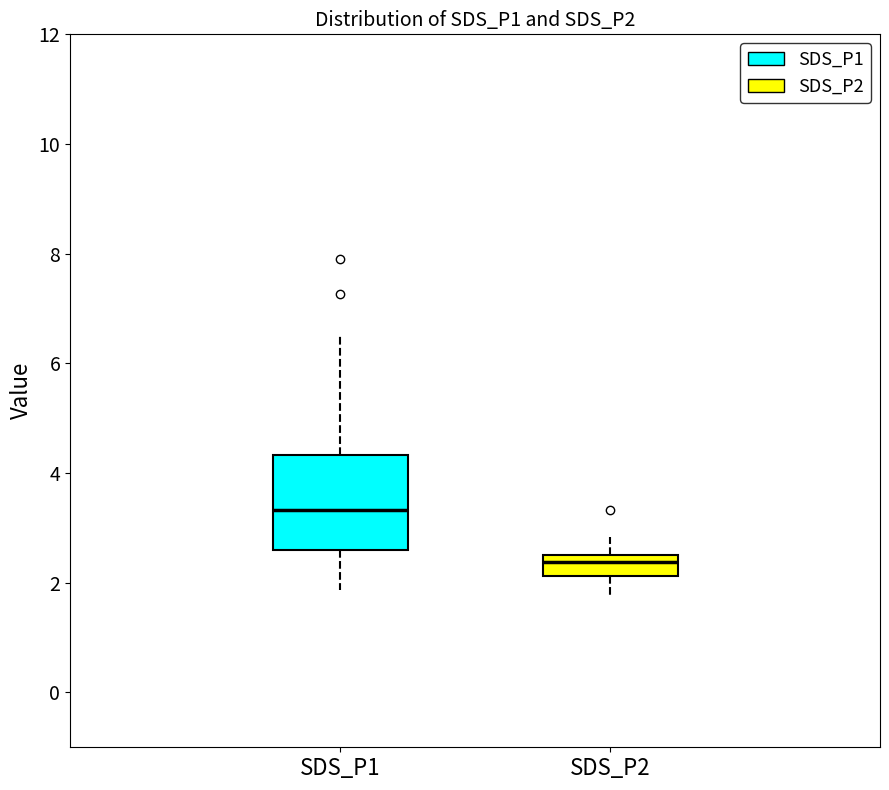

Reading left to right, read every box against the y-axis: the position of its median line, the range the box covers, and the ends of its whiskers. The values are not printed on the chart, so give them approximately, as read against the axis.

SDS_P1: median 3.4, box 2.6 to 4.4, whiskers 1.8 to 6.6
SDS_P2: median 2.4, box 2.2 to 2.6, whiskers 1.8 to 2.8